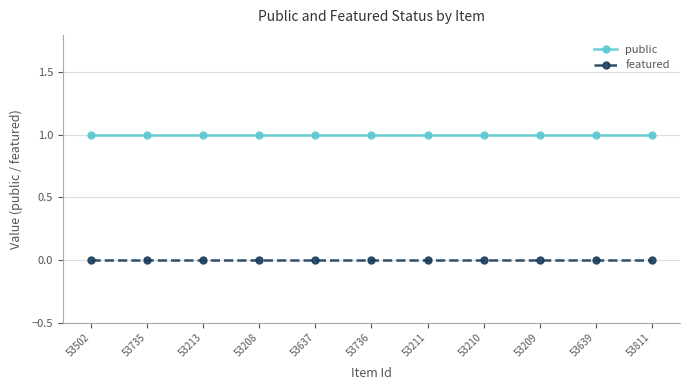

Rank the series at 53637 from highest to lowest value.

public, featured